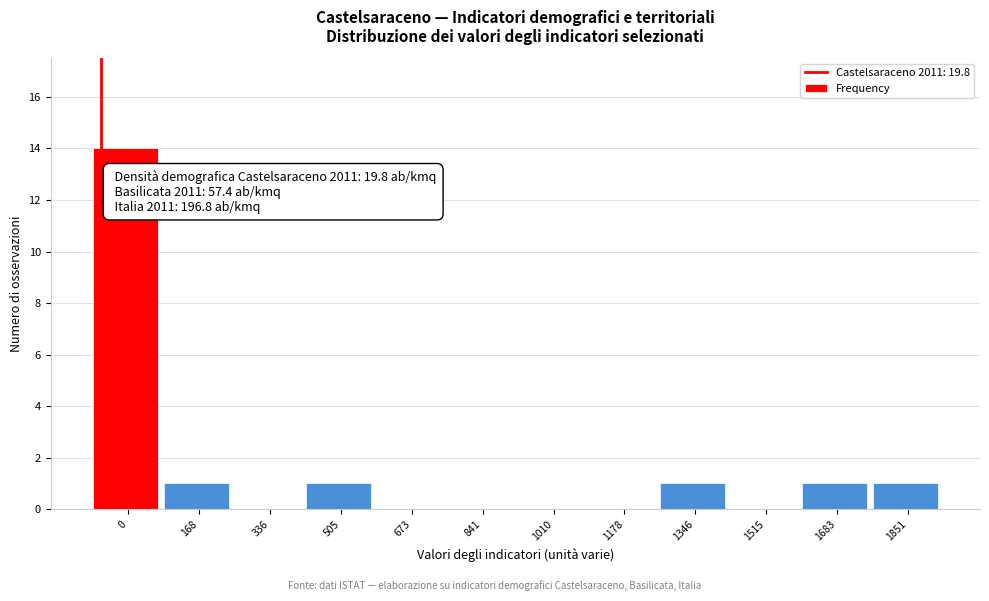

Reading left to right, what are all the values shown in this chart?

0=14	168=1	336=0	505=1	673=0	841=0	1010=0	1178=0	1346=1	1515=0	1683=1	1851=1